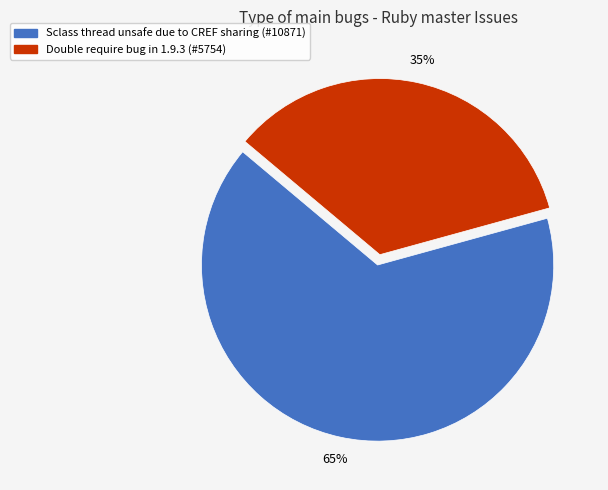

Does Sclass thread unsafe due to CREF sharing account for over 50% of the chart?

Yes